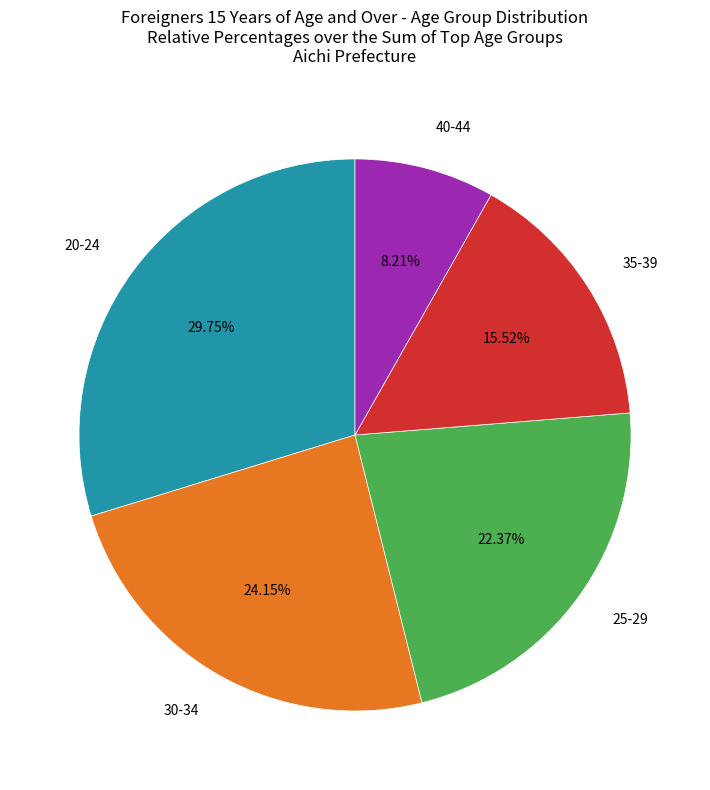

Between 35-39 and 20-24, which is larger?

20-24